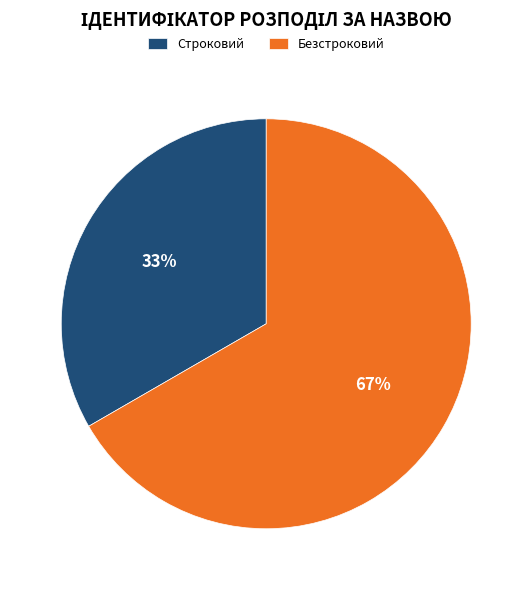

Is it true that Безстроковий is 67% of the pie?

True